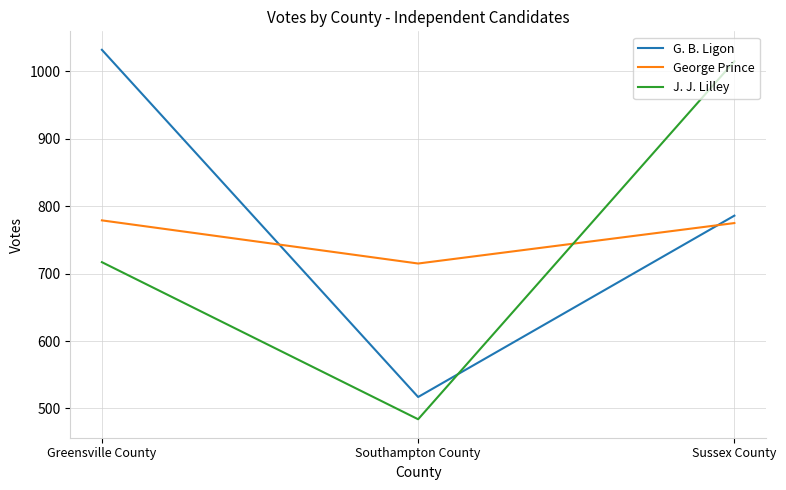

At which category is the sum across all series the highest?

Sussex County